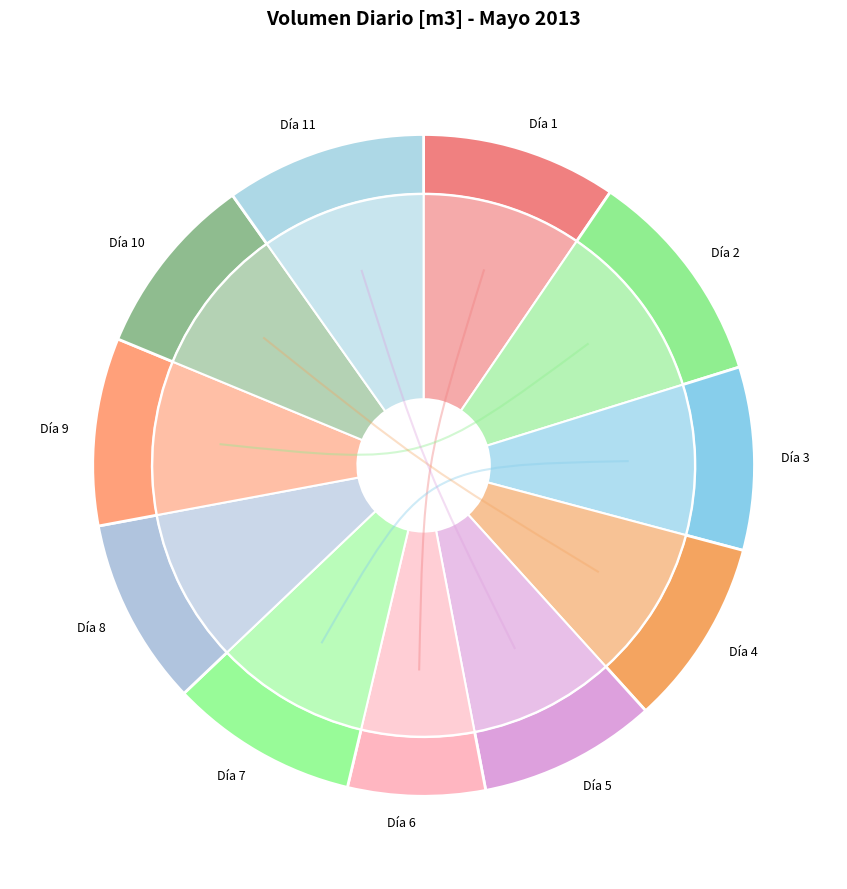

What percentage is NOT represented by Día 1?

90.5%